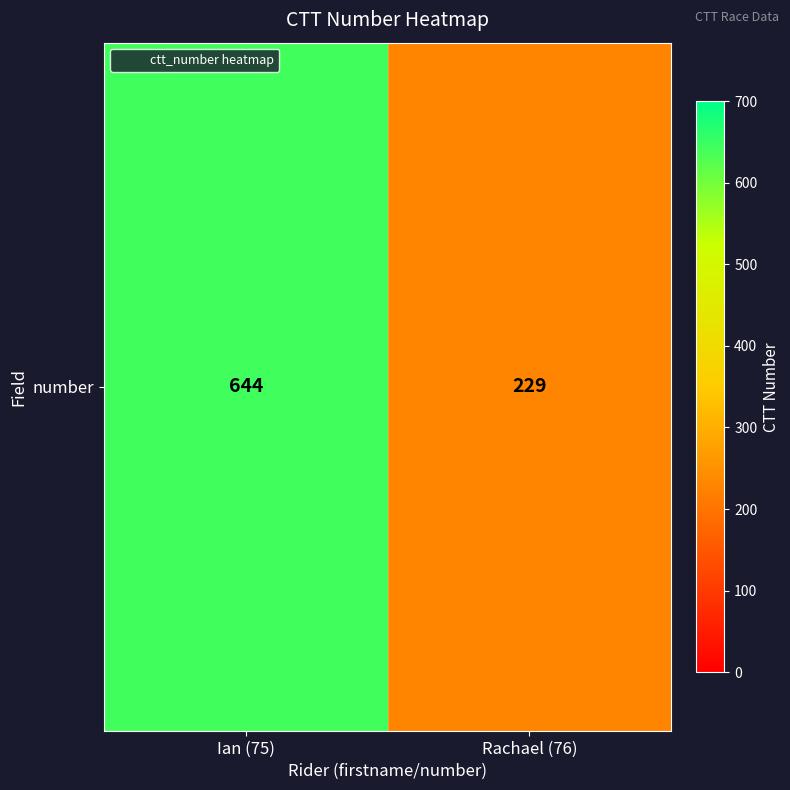

How many values are below 644?

1